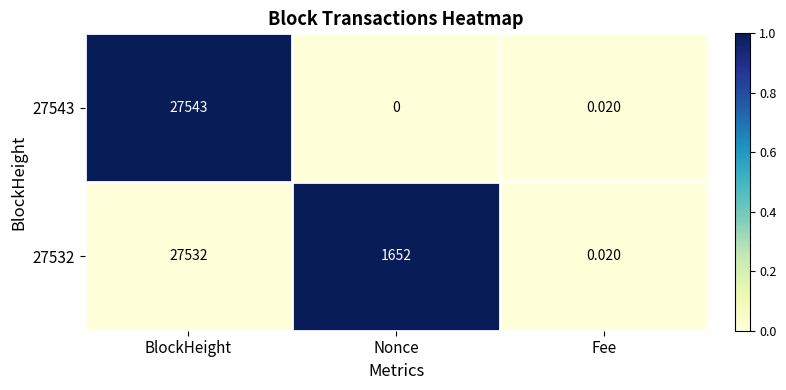

Which category has the lowest value in the 27532 series?

Fee